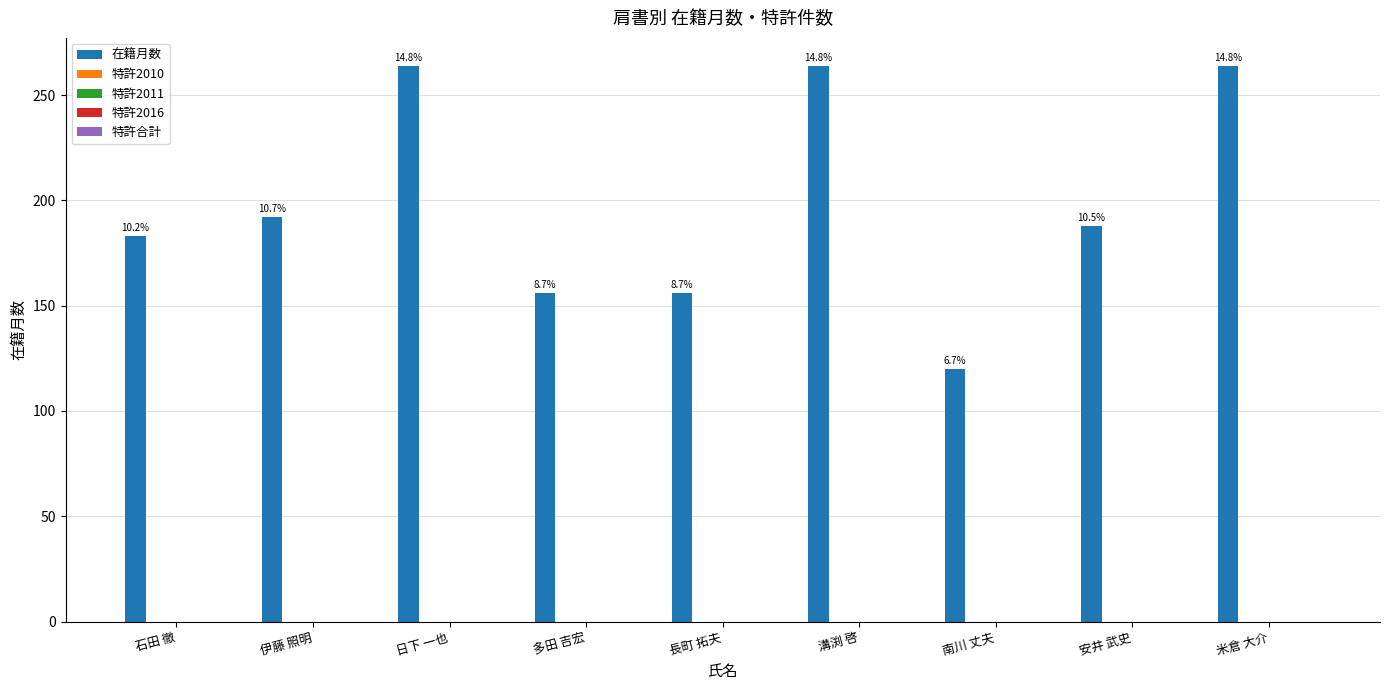

Does the chart contain any negative values?

No